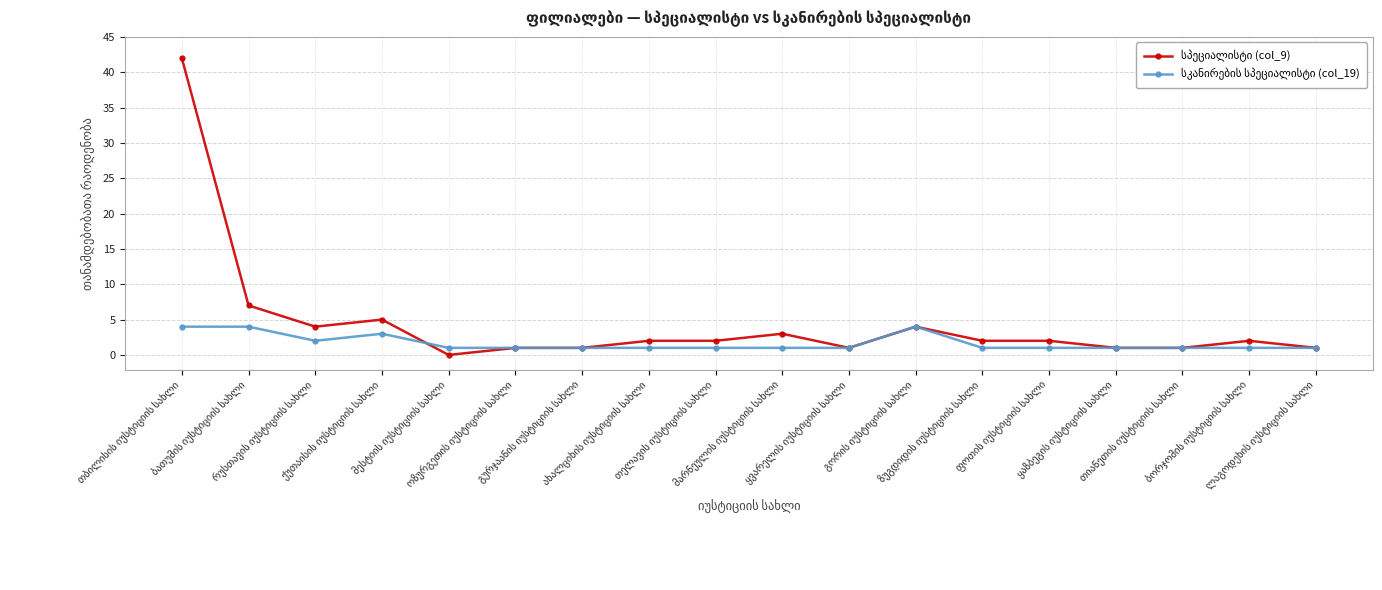

What is the greatest value displayed?

42